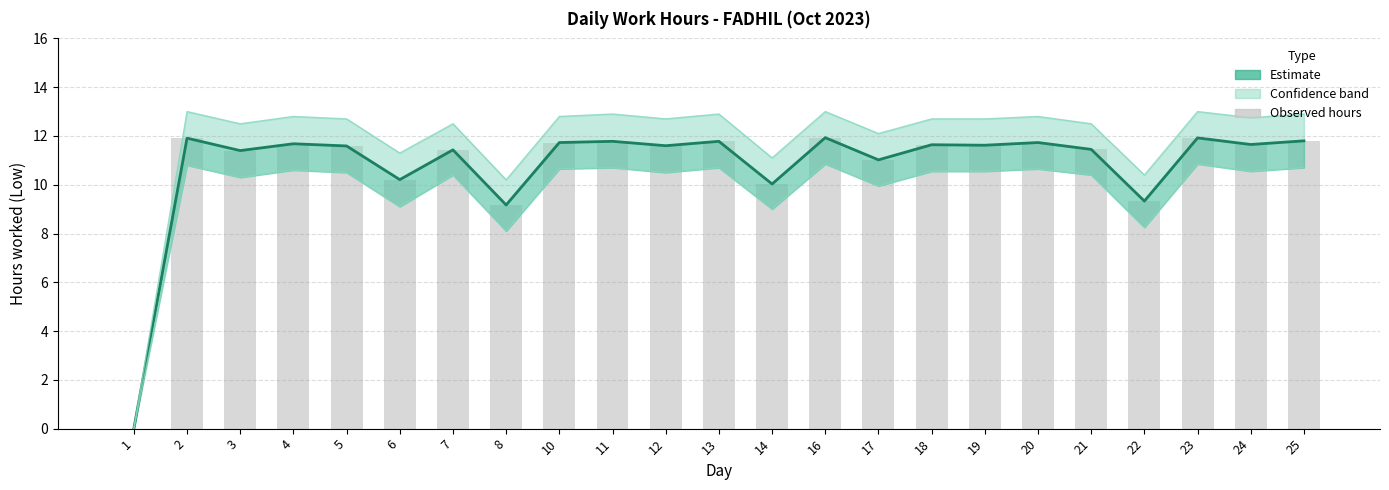

What is the value of the Estimate (Low hours) bar at the 7th from the left?

11.4